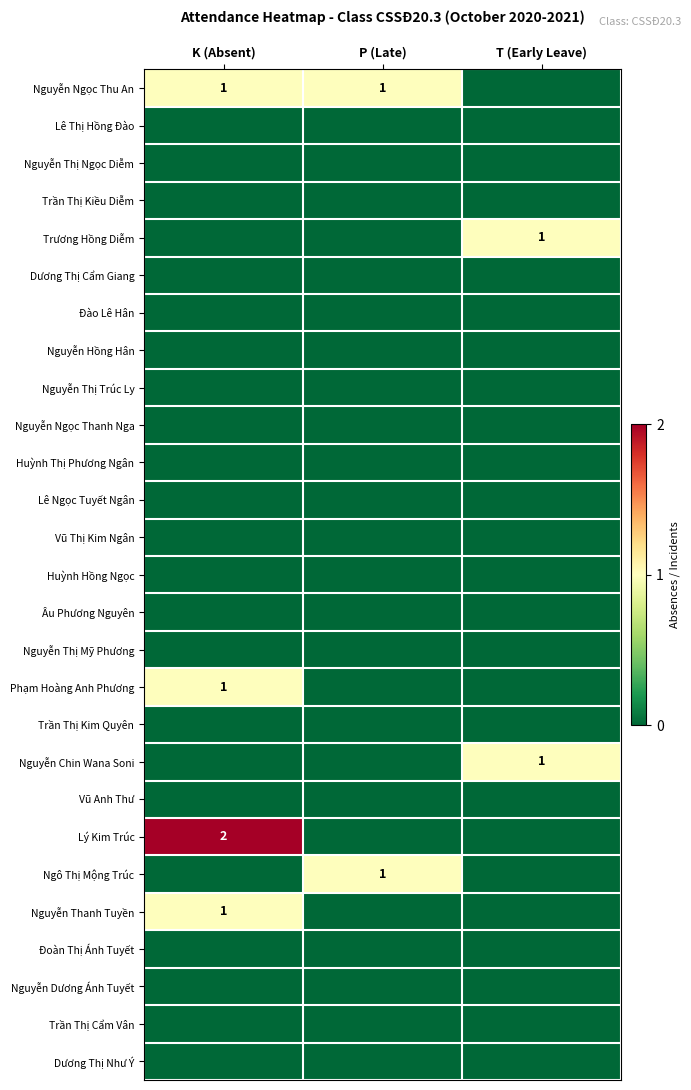

Rank the series at P (Late) from lowest to highest value.

Lê Thị Hồng Đào, Nguyễn Thị Ngọc Diễm, Trần Thị Kiều Diễm, Trương Hồng Diễm, Dương Thị Cẩm Giang, Đào Lê Hân, Nguyễn Hồng Hân, Nguyễn Thị Trúc Ly, Nguyễn Ngọc Thanh Nga, Huỳnh Thị Phương Ngân, Lê Ngọc Tuyết Ngân, Vũ Thị Kim Ngân, Huỳnh Hồng Ngọc, Âu Phương Nguyên, Nguyễn Thị Mỹ Phương, Phạm Hoàng Anh Phương, Trần Thị Kim Quyên, Nguyễn Chin Wana Soni, Vũ Anh Thư, Lý Kim Trúc, Nguyễn Thanh Tuyền, Đoàn Thị Ánh Tuyết, Nguyễn Dương Ánh Tuyết, Trần Thị Cẩm Vân, Dương Thị Như Ý, Nguyễn Ngọc Thu An, Ngô Thị Mộng Trúc